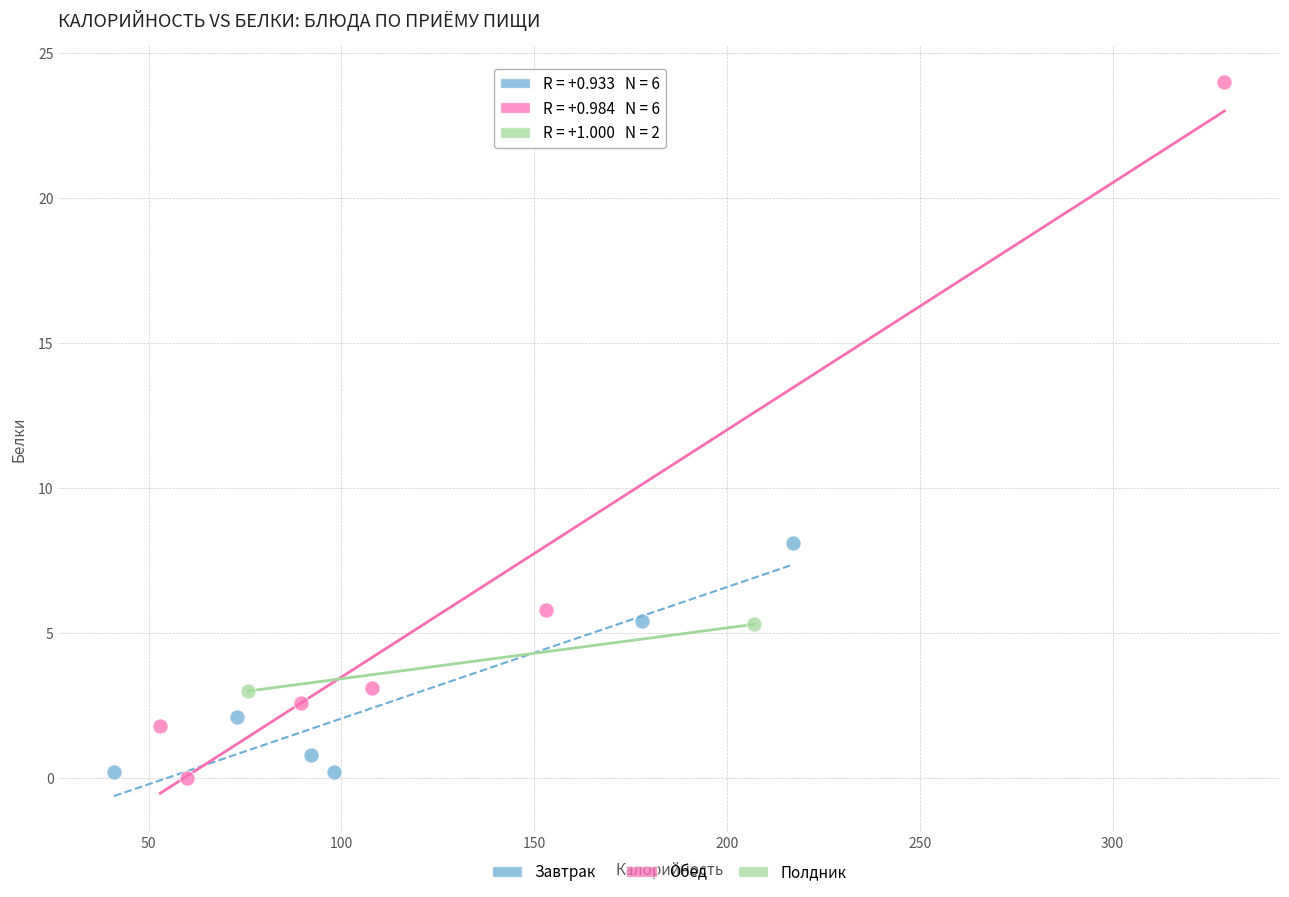

What are all the series names shown in the legend?

Завтрак, Обед, Полдник